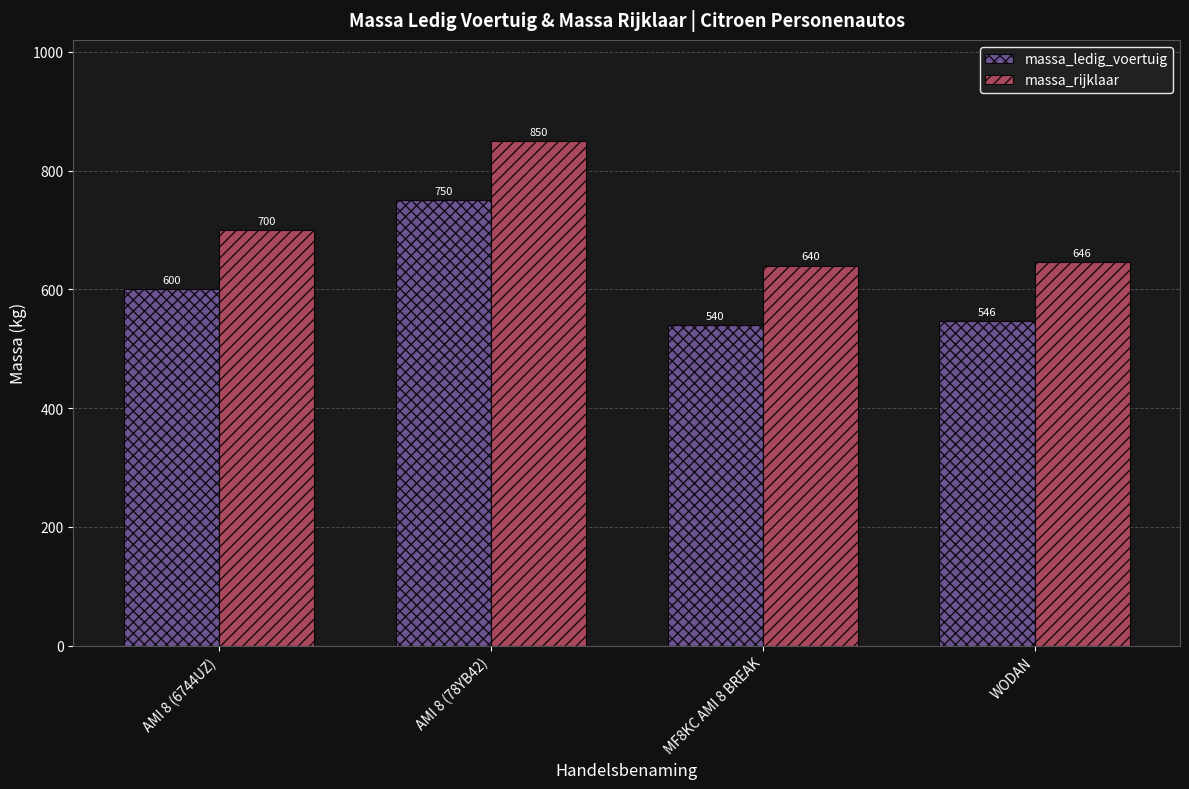

What is the value of the massa_ledig_voertuig bar at the 3rd from the left?

540